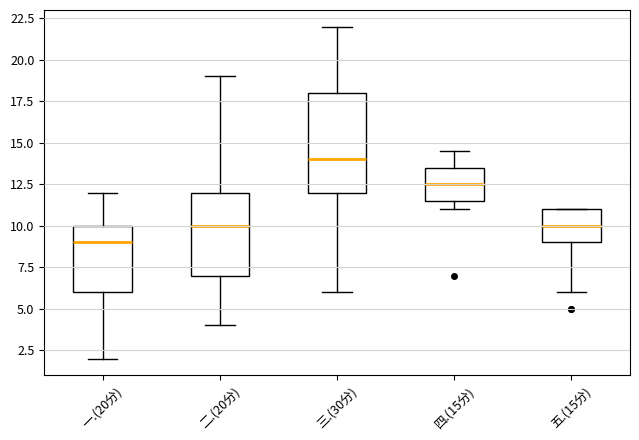

Which box's median line is the highest?

三.(30分)